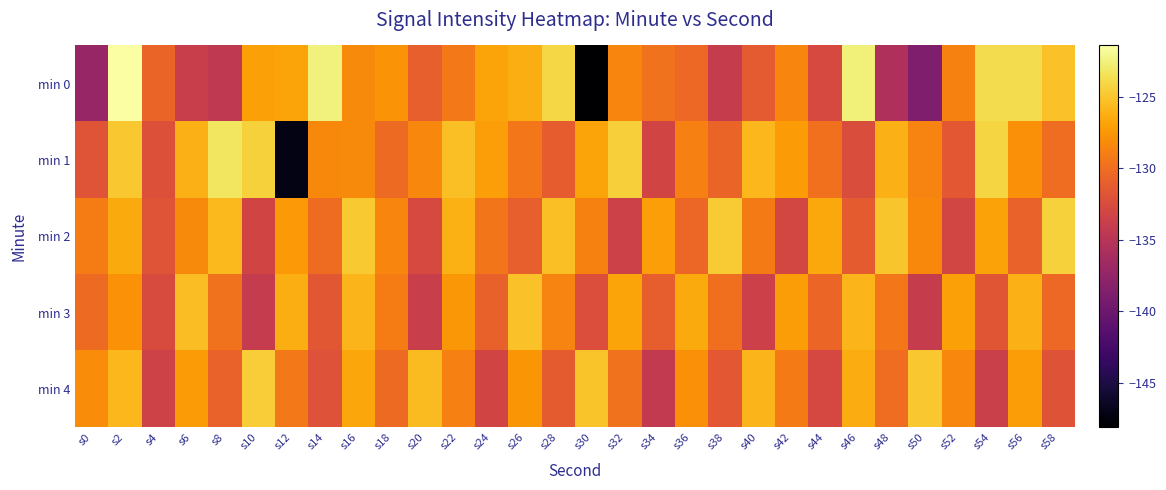

What is the total value across all series at s4?

-660.4